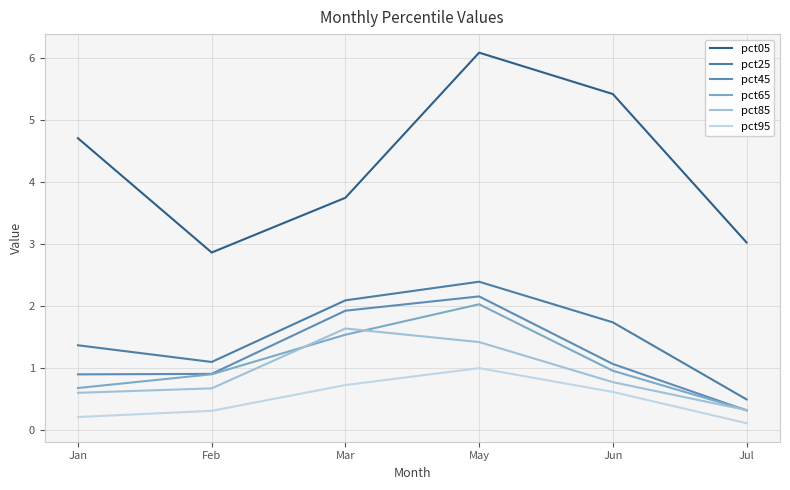

Reading left to right, extract all data points from this chart.

pct05: 4.7	2.9	3.7	6.1	5.4	3.0
pct25: 1.4	1.1	2.1	2.4	1.7	0.5
pct45: 0.9	0.9	1.9	2.2	1.1	0.3
pct65: 0.7	0.9	1.5	2.0	0.9	0.3
pct85: 0.6	0.7	1.6	1.4	0.8	0.3
pct95: 0.2	0.3	0.7	1.0	0.6	0.1